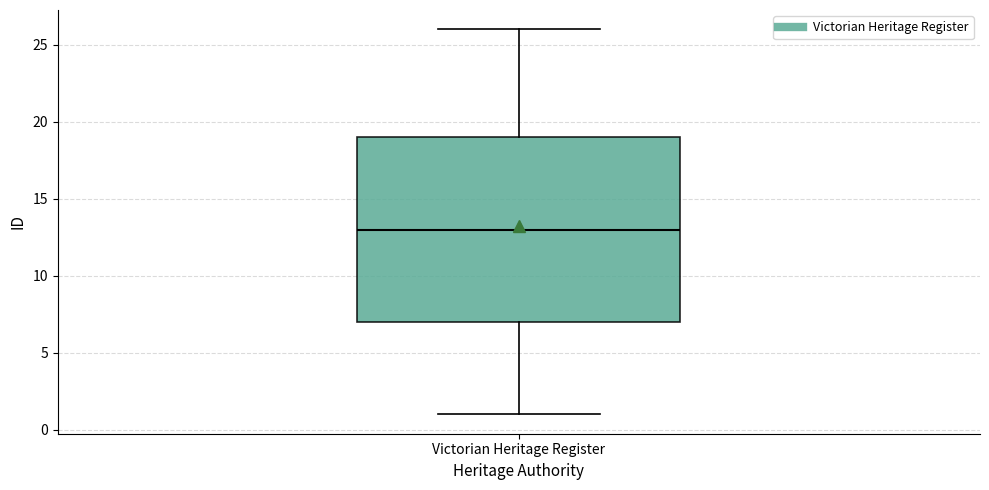

Transcribe this box plot: give where the median line is, the range the box spans, and where the two whiskers end, as read against the y-axis. The values are not printed on the chart, so give them approximately, as read against the axis.

median 13, box 7 to 19, whiskers 1 to 26